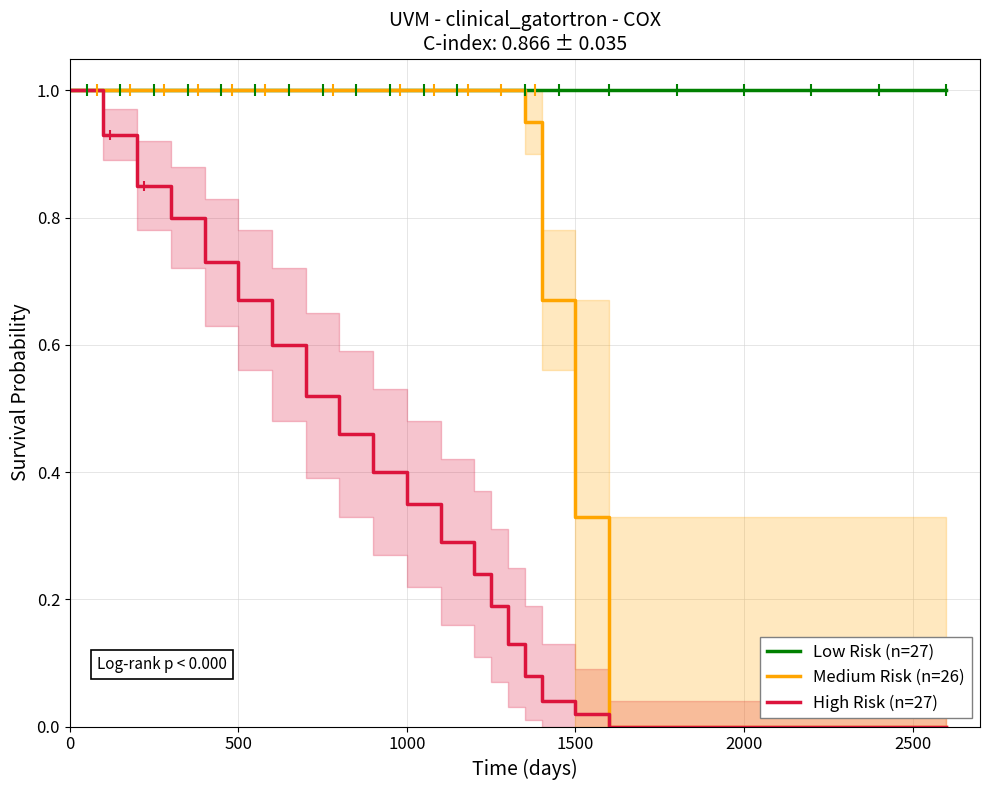

What are all the series names shown in the legend?

Low Risk (n=27), Medium Risk (n=26), High Risk (n=27)